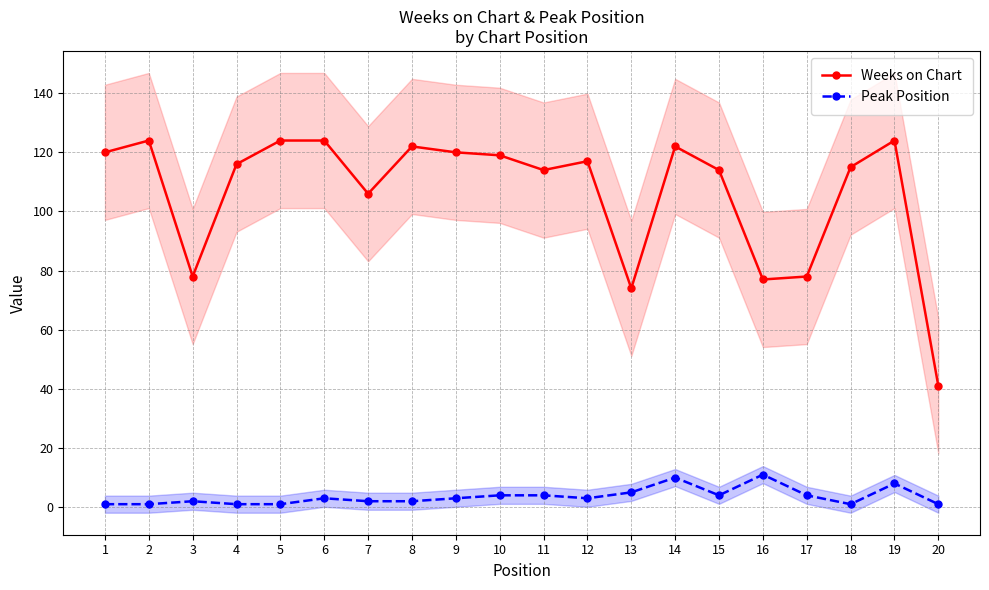

What is the greatest value displayed?

124